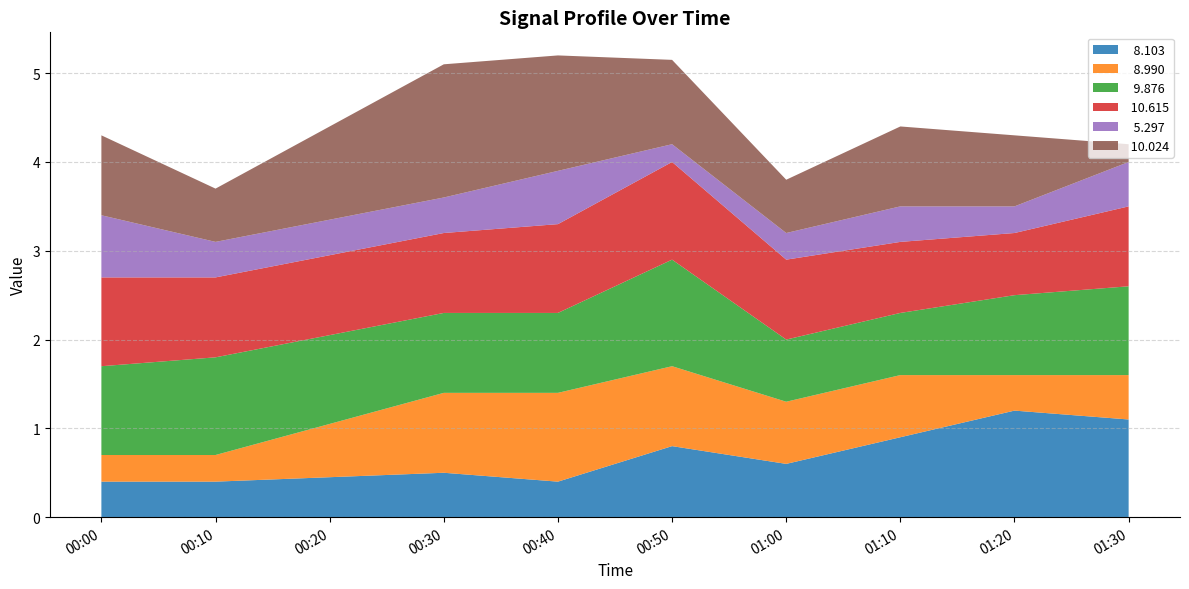

What is the total value across all series at 00:00?

4.3